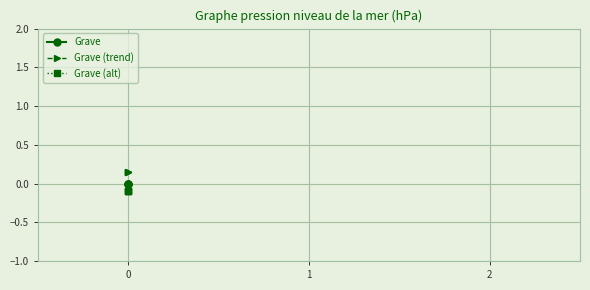

What is the value of the Grave (trend) point at the 1st from the left?

0.1